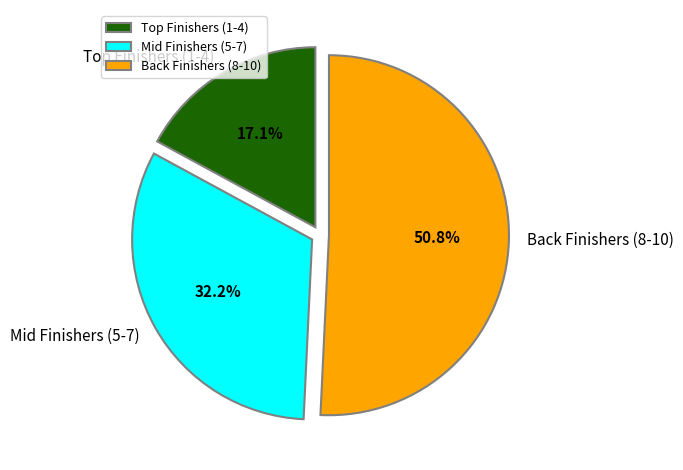

Between Mid Finishers (5-7) and Back Finishers (8-10), which is larger?

Back Finishers (8-10)